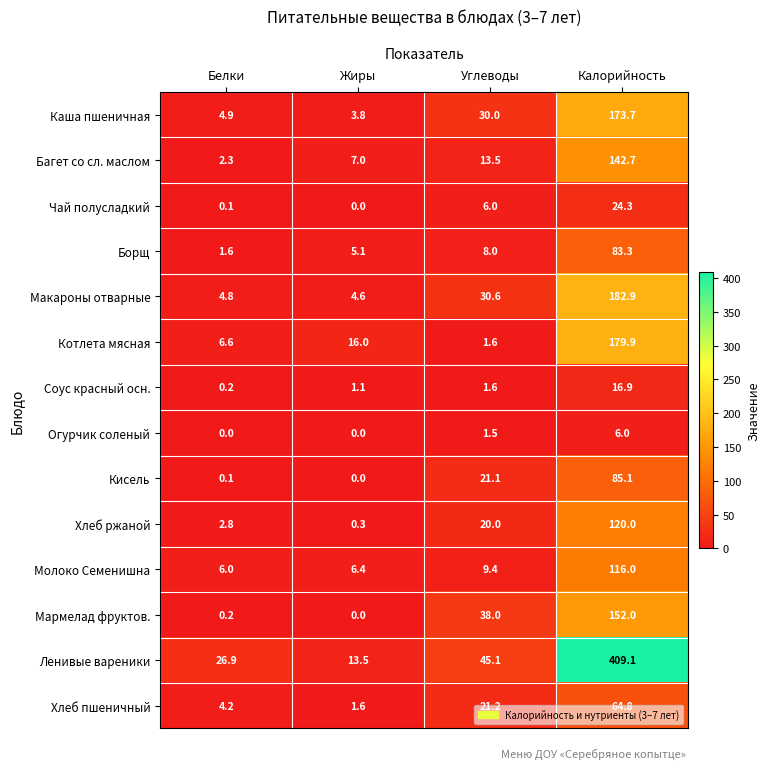

What is the spread (max minus min) of values at Белки?

26.9